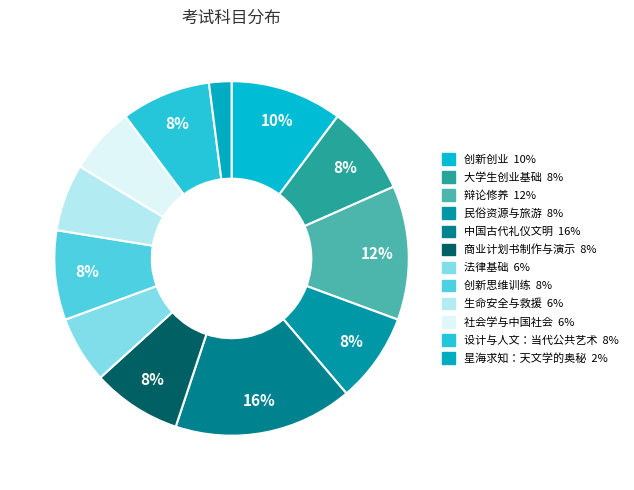

How many slices are in this pie chart?

12